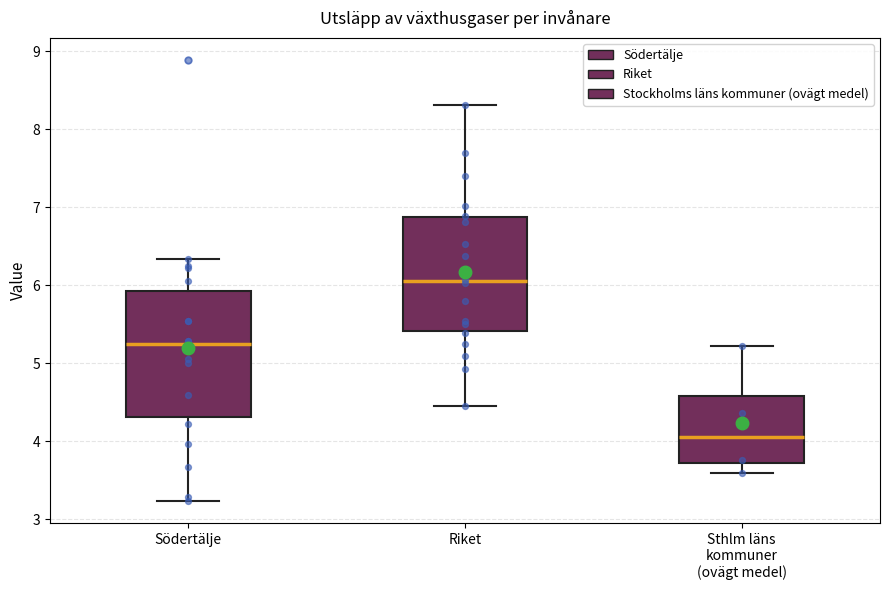

Which box has the highest median line?

Riket